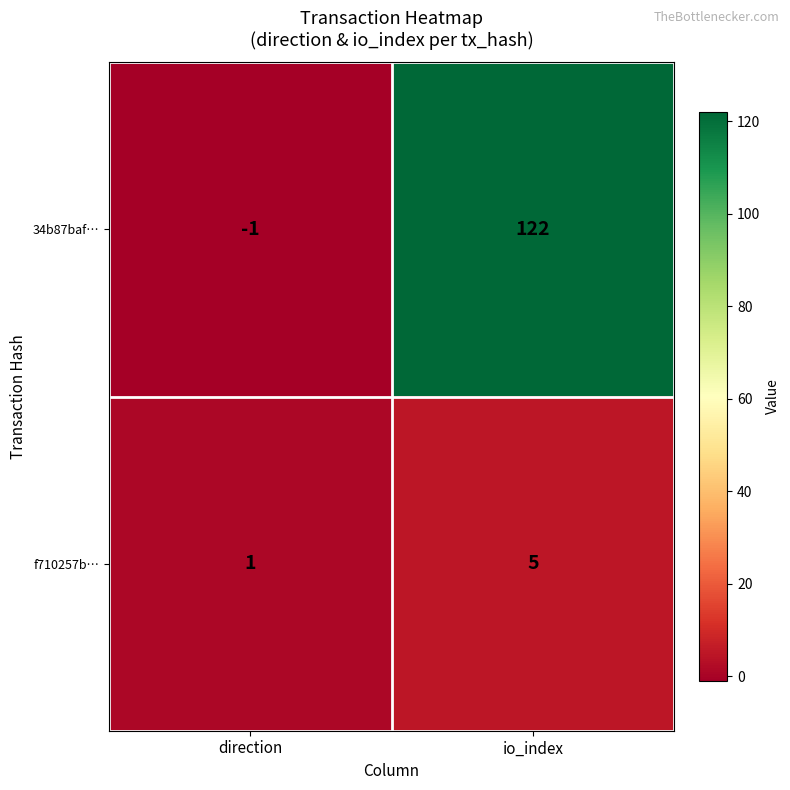

Which series has the largest range (max minus min)?

34b87baf…